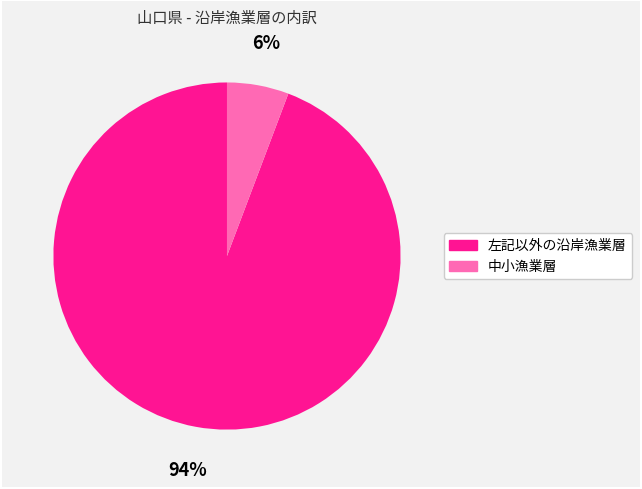

To the nearest percent, what is the average slice percentage?

50%